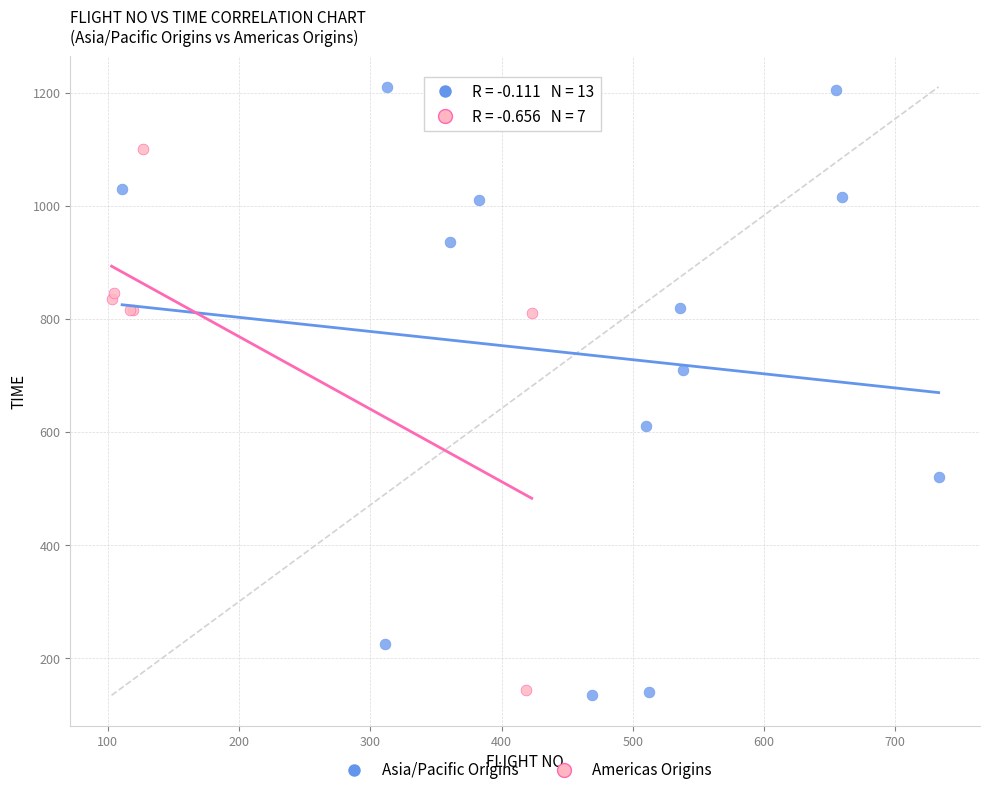

Which series reaches the maximum Y coordinate?

Asia/Pacific Origins